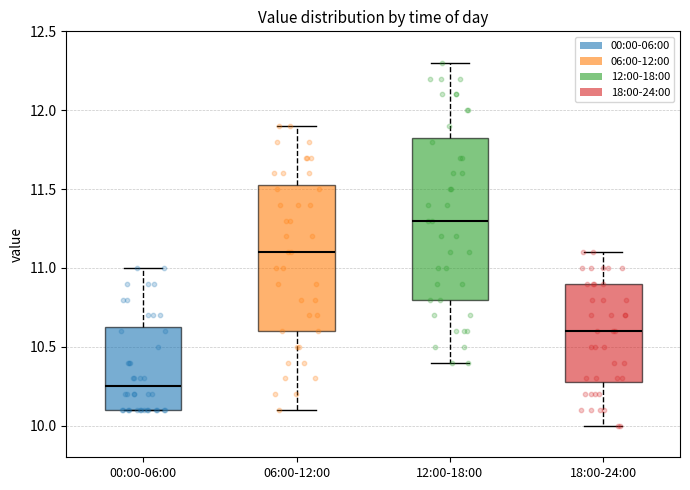

Which box's median line is the lowest?

00:00-06:00